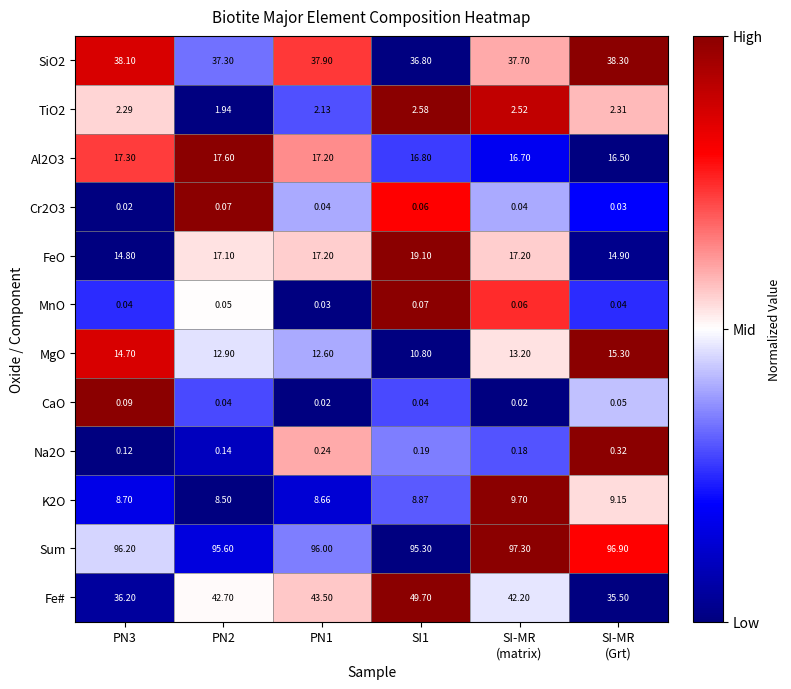

Which series has the largest total across all categories?

Sum